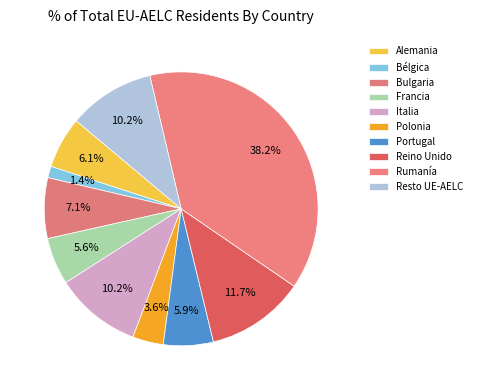

To the nearest percent, what portion does Bélgica represent?

1%